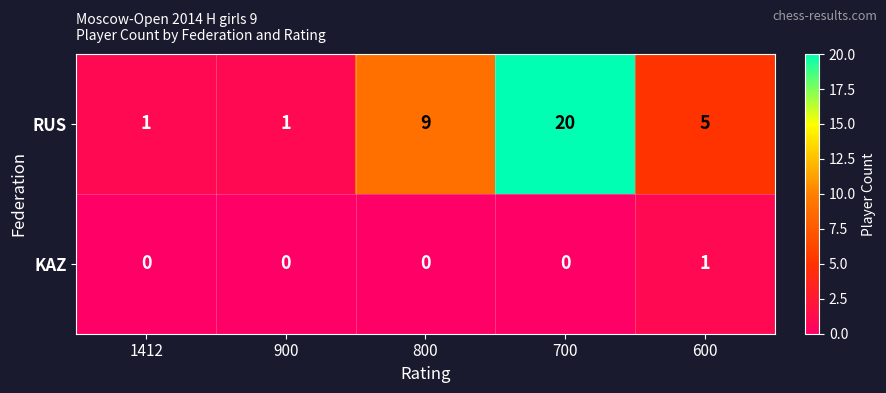

Count the number of data series in this chart.

2